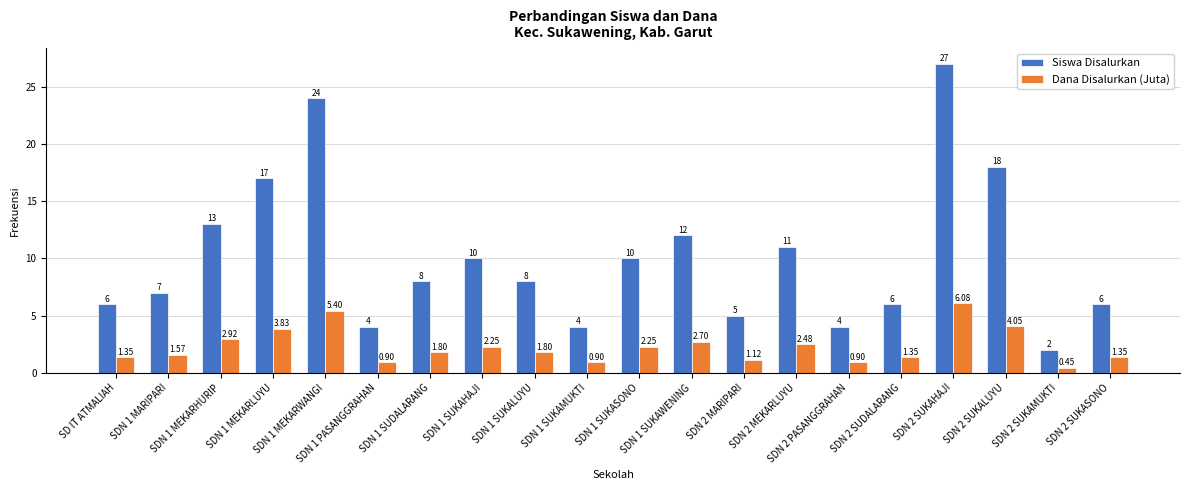

Rank the series by their maximum value, from highest to lowest.

Siswa Disalurkan, Dana Disalurkan (Juta)